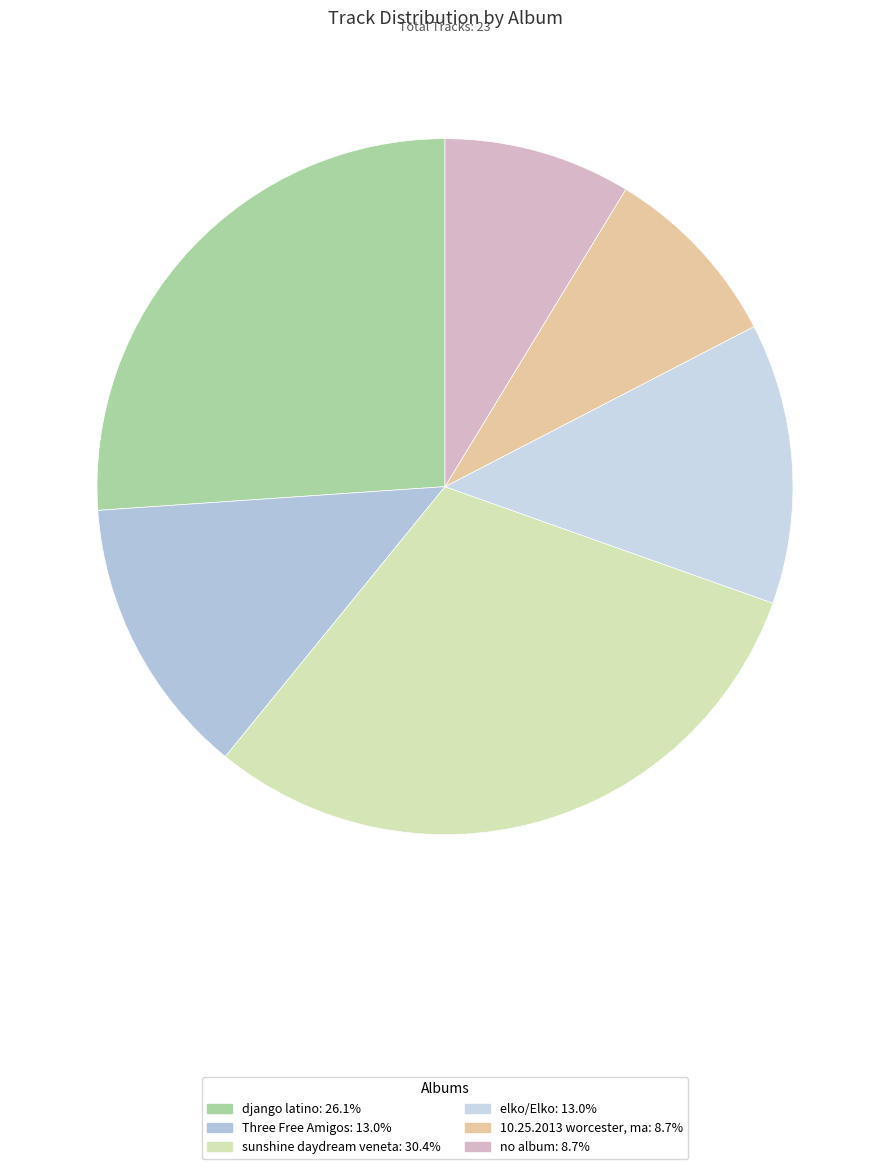

True or false: no album accounts for 9% of the total.

True